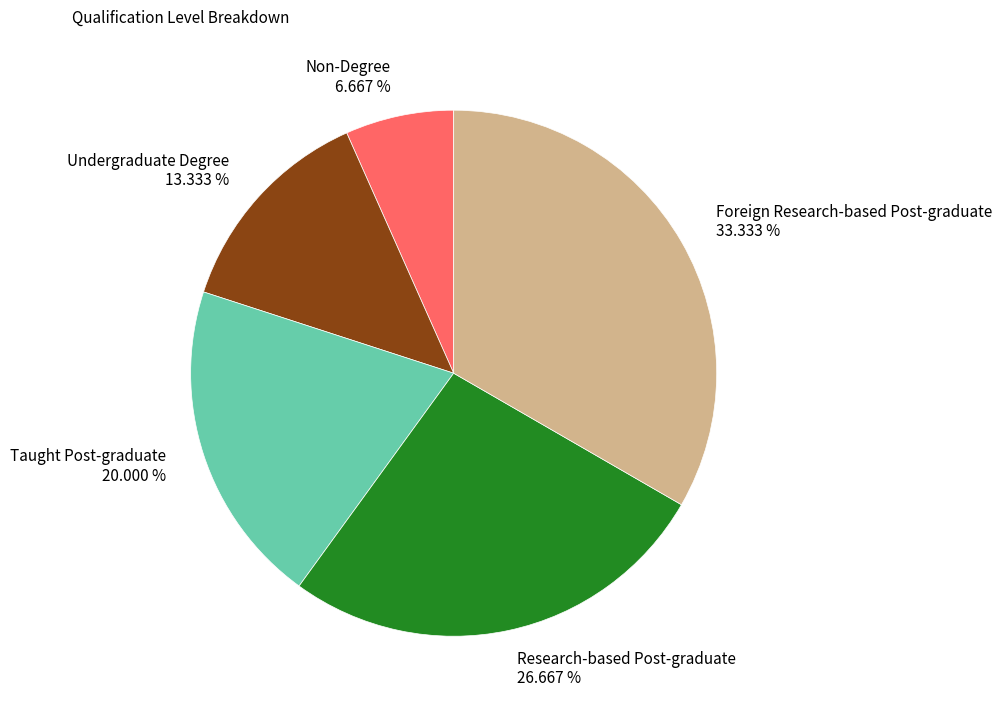

Is there any slice that represents more than half of the pie?

No